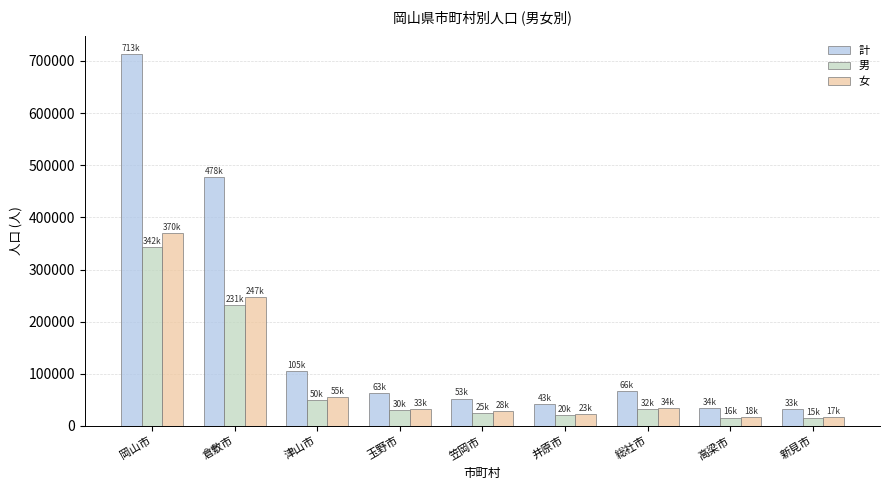

Which category has the highest value in the 男 series?

岡山市